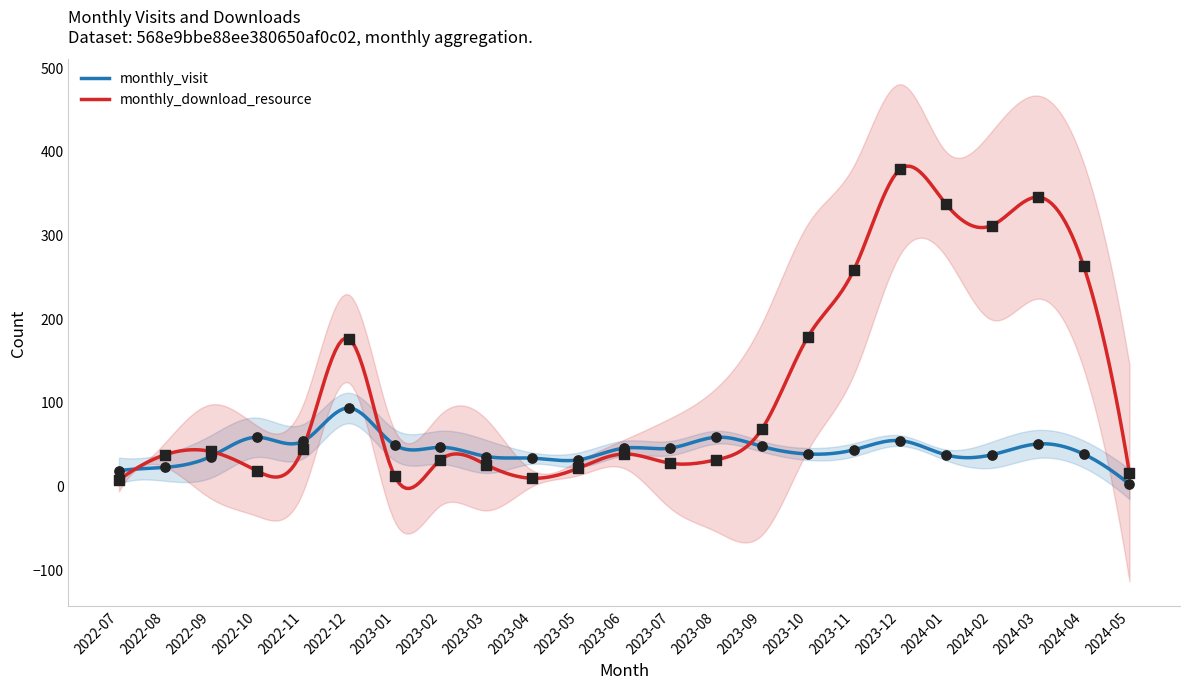

Which series has the largest total across all categories?

monthly_download_resource